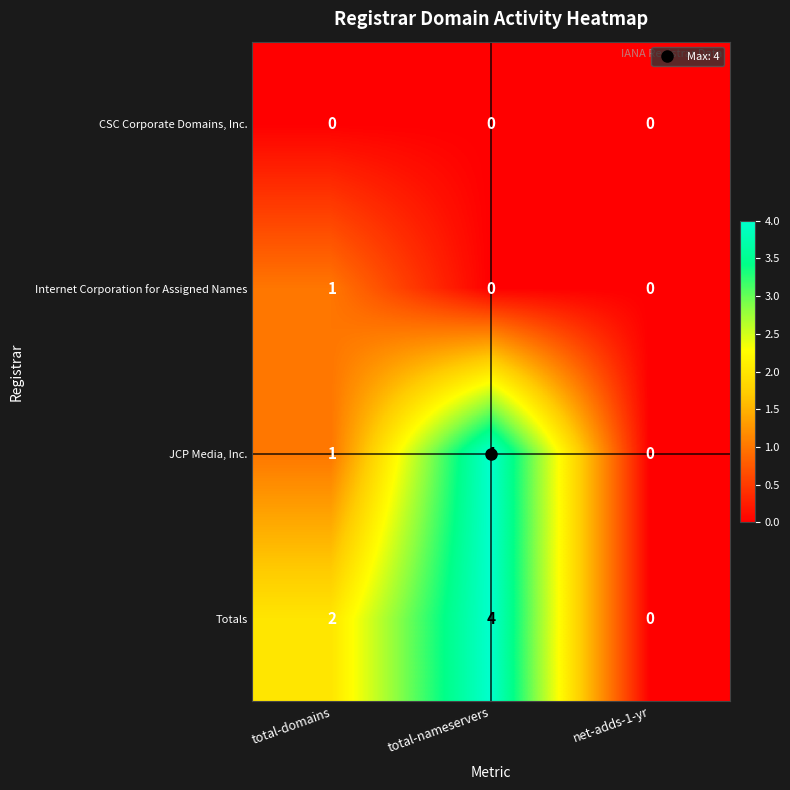

What is the sum of all JCP Media, Inc. values?

5